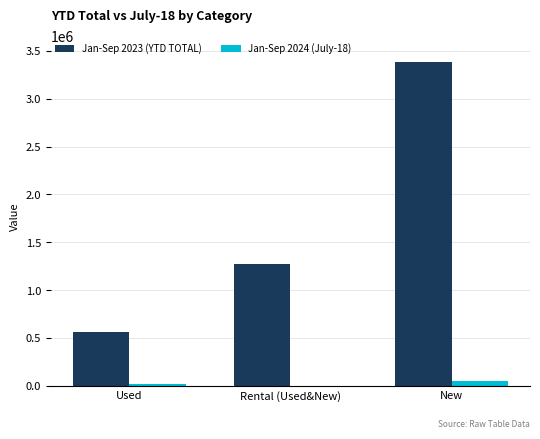

Which series has the largest total across all categories?

Jan-Sep 2023 (YTD TOTAL)